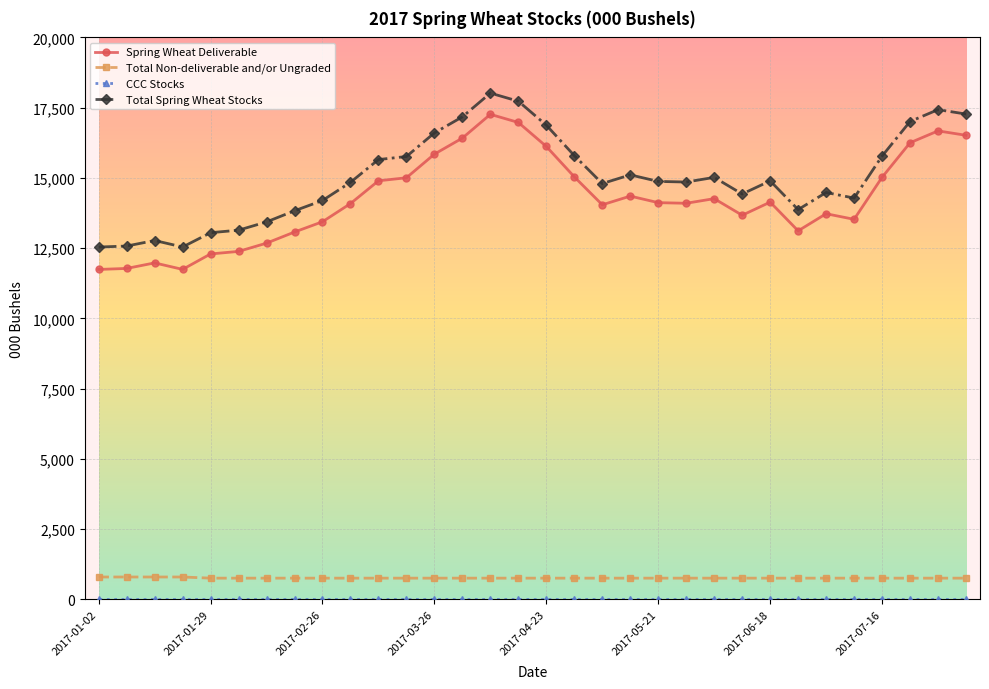

Which series has the largest range (max minus min)?

Spring Wheat Deliverable